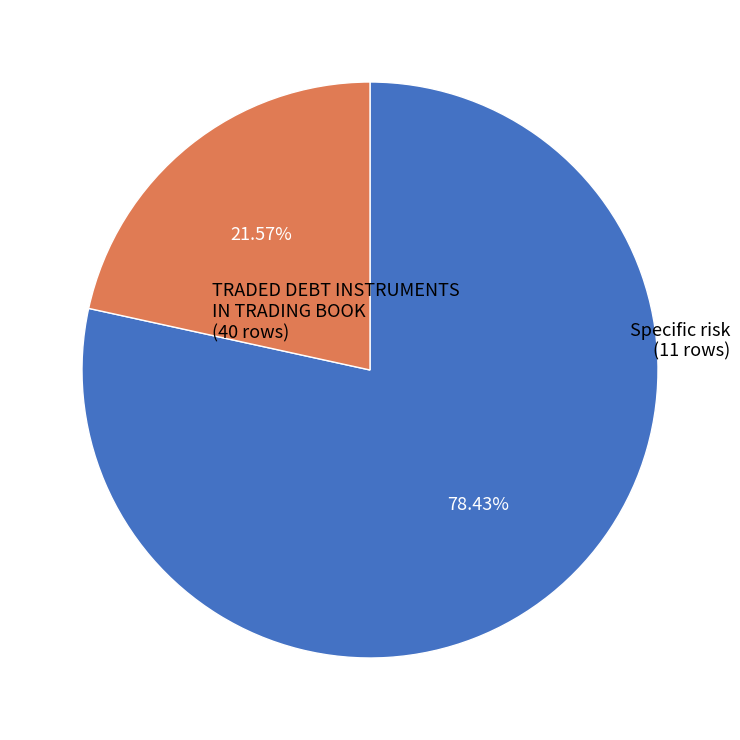

Count the number of slices in the pie.

2